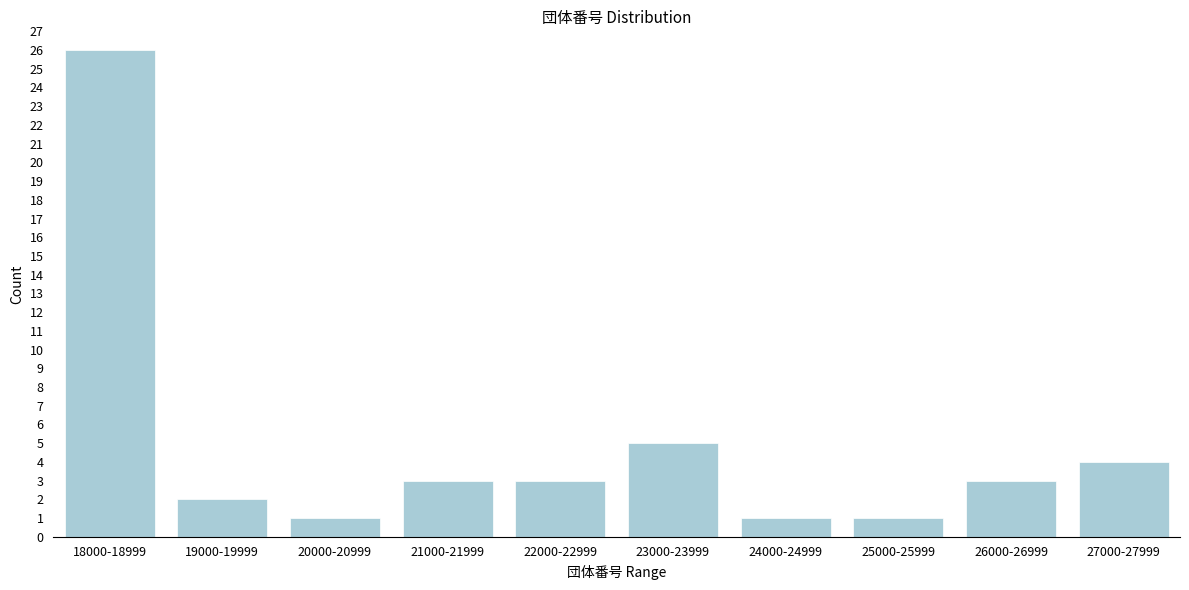

Reading left to right, extract all data points from this chart.

18000-18999=26	19000-19999=2	20000-20999=1	21000-21999=3	22000-22999=3	23000-23999=5	24000-24999=1	25000-25999=1	26000-26999=3	27000-27999=4